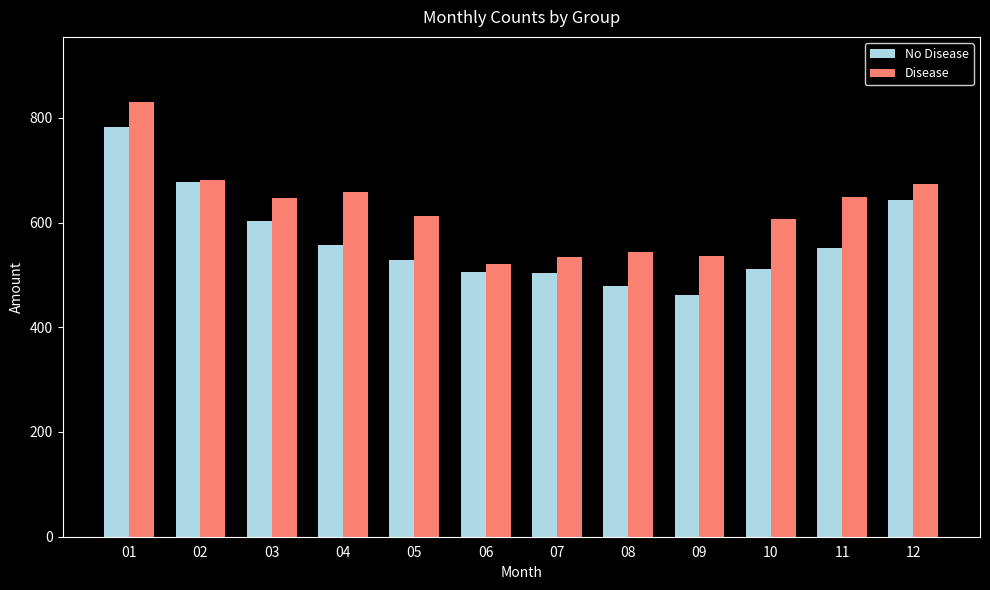

What is the average value of the Disease series?

624